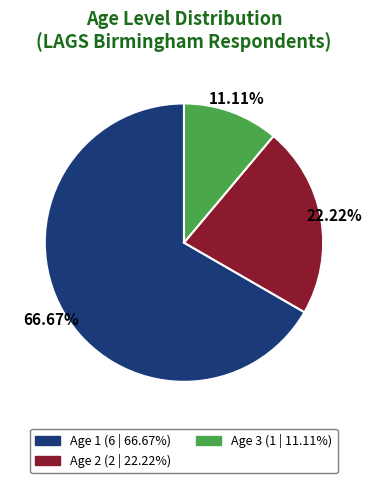

Is there a majority slice in this chart?

Yes